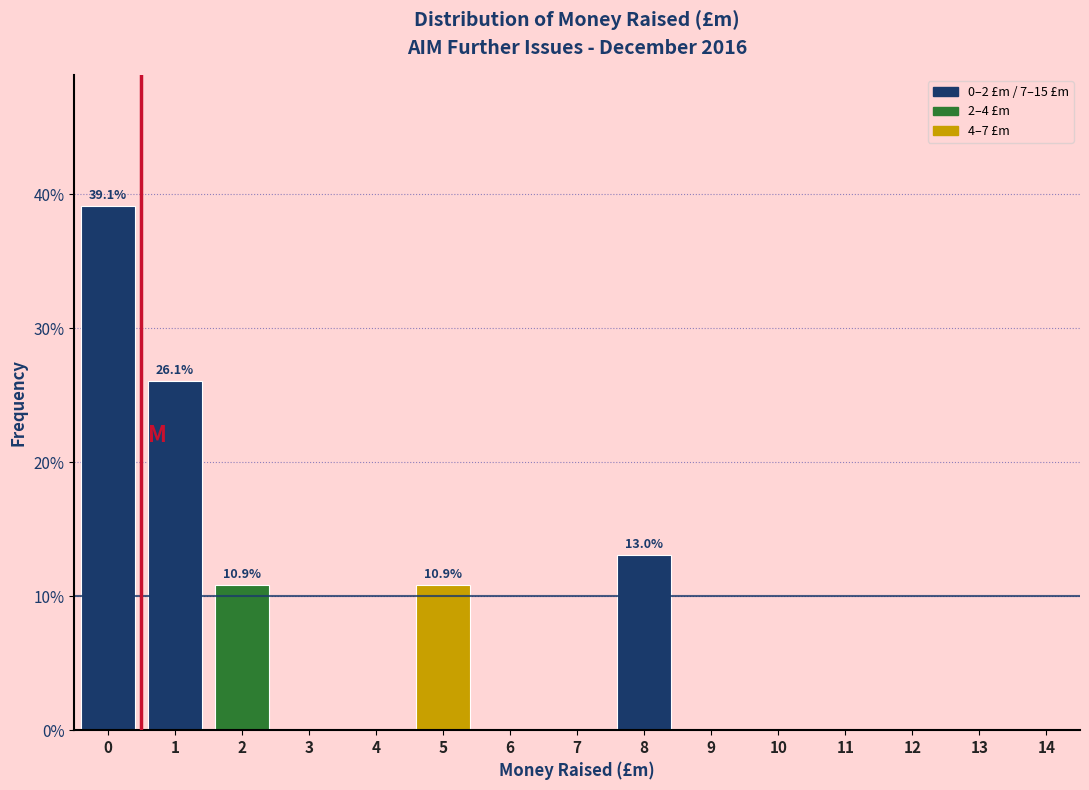

Reading right to left, transcribe all the data shown in this chart.

14=0.0	13=0.0	12=0.0	11=0.0	10=0.0	9=0.0	8=13.0	7=0.0	6=0.0	5=10.9	4=0.0	3=0.0	2=10.9	1=26.1	0=39.1